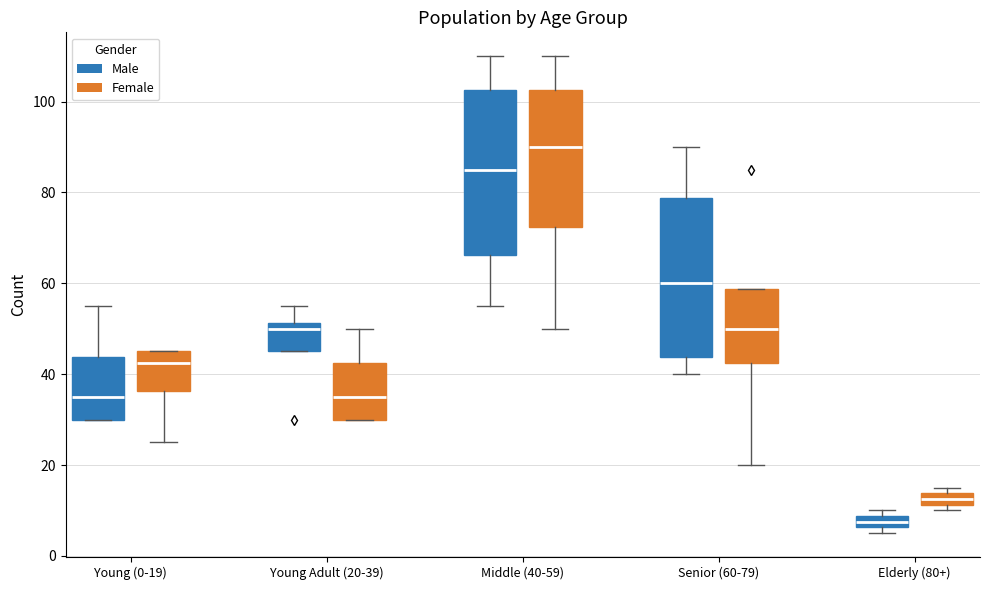

Which box has the lowest median line?

Elderly (80+) (Male)